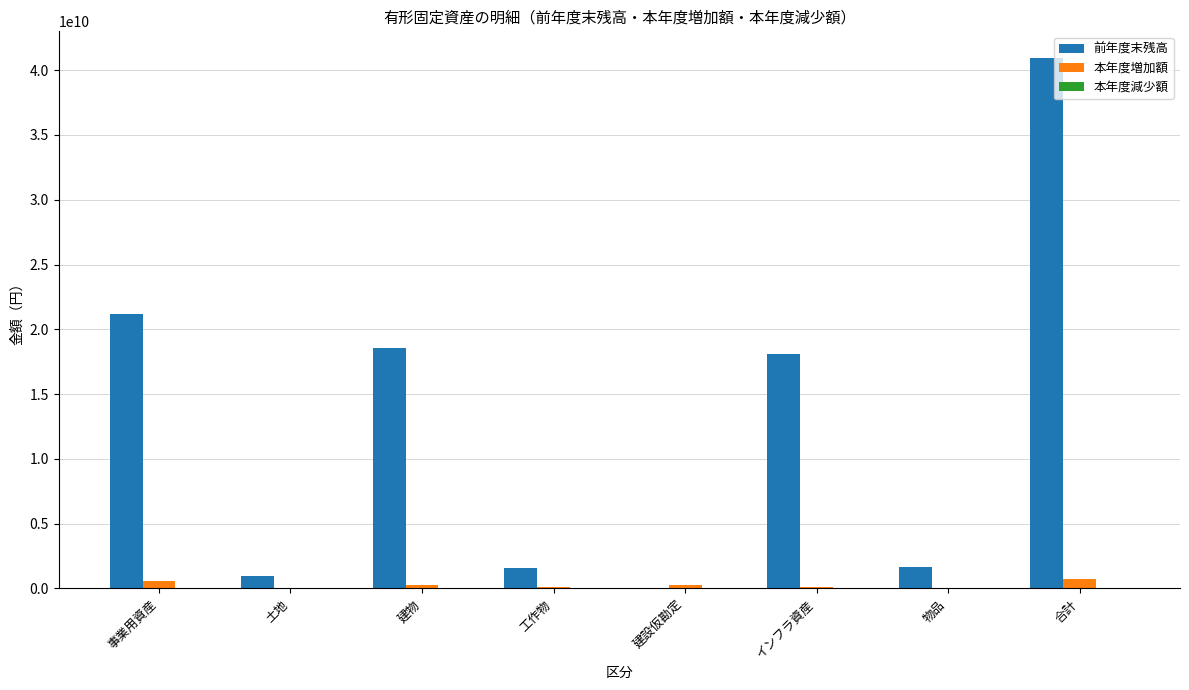

What is the spread (max minus min) of values at 建物?

18570190782